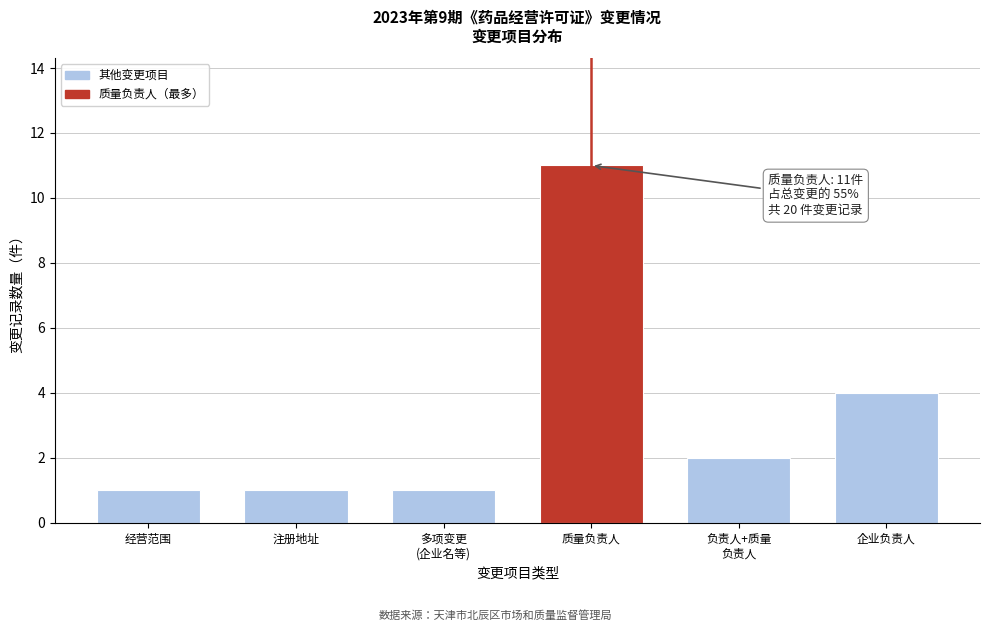

Reading left to right, what are all the values shown in this chart?

1	1	1	11	2	4